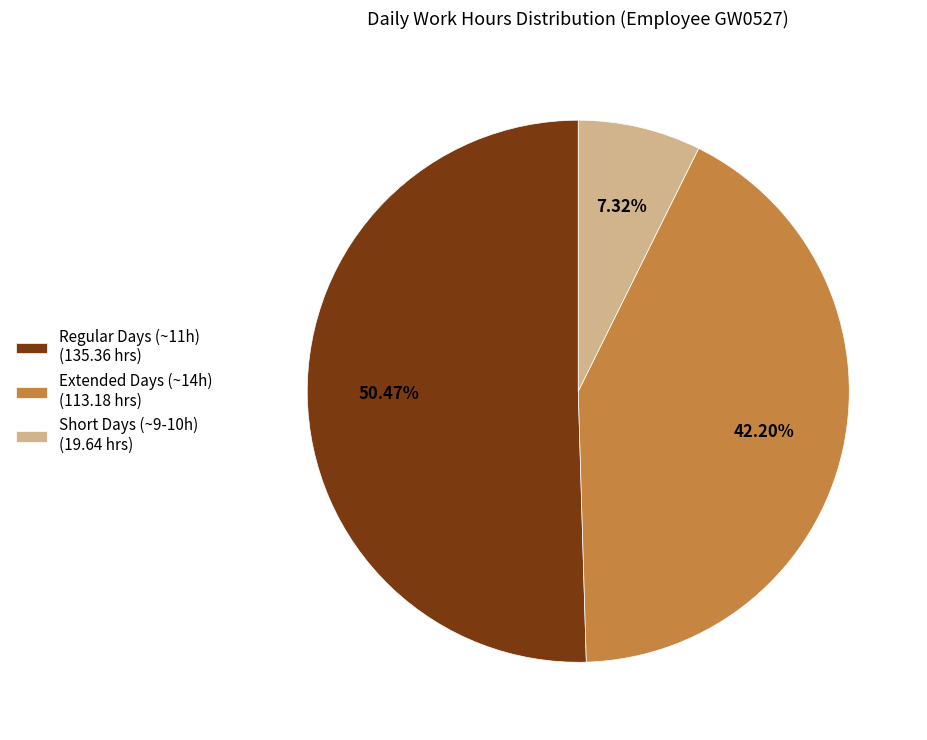

Do Regular Days (~11h) (135.36 hrs) and Extended Days (~14h) (113.18 hrs) together represent more than half of the pie?

Yes